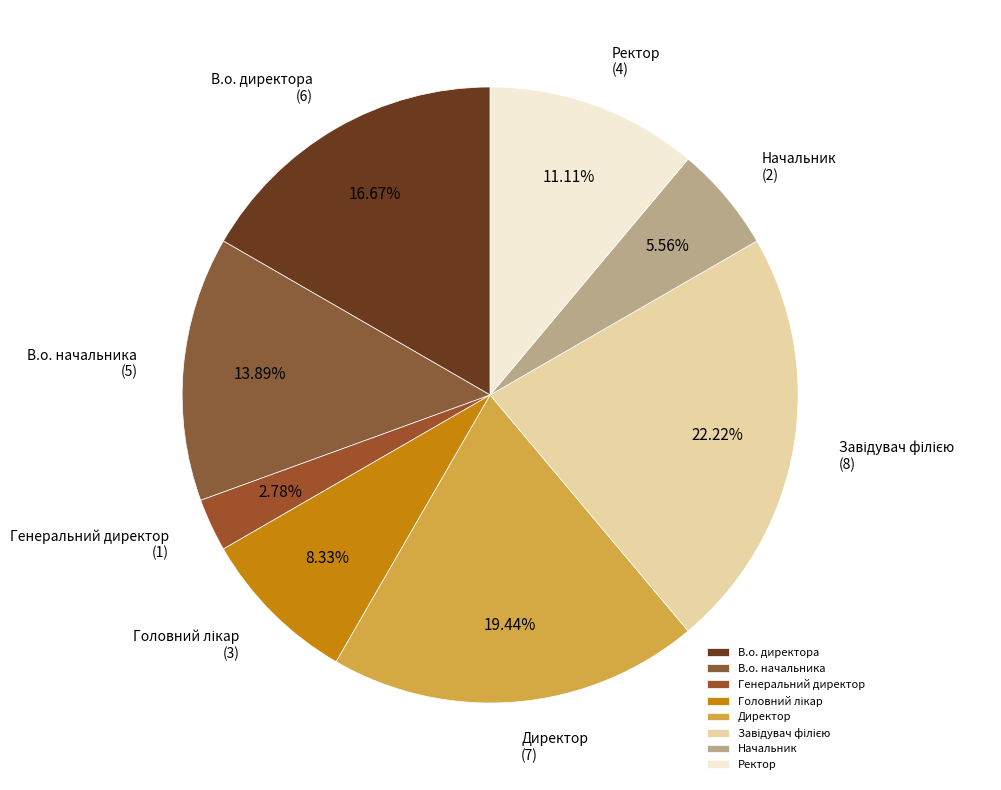

How many slices are in this pie chart?

8